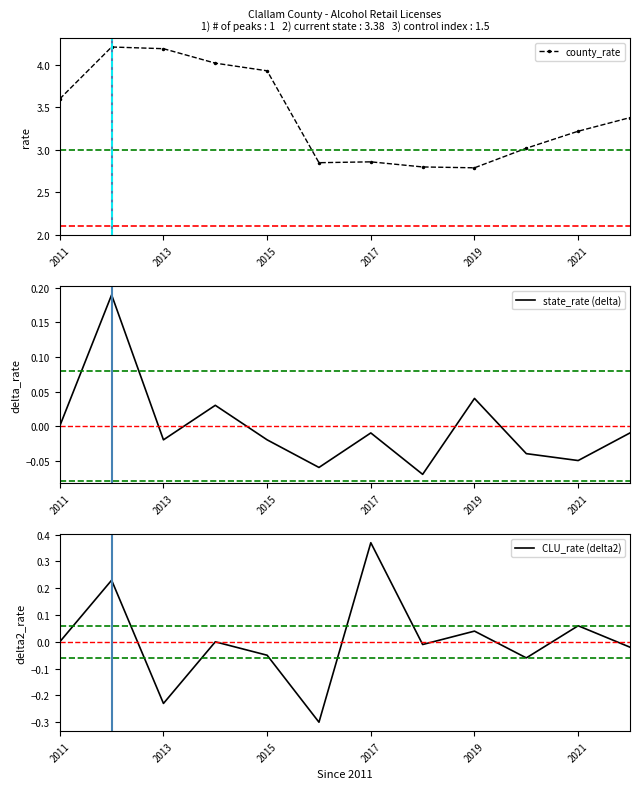

Which has a higher value, 11 or 7?

11